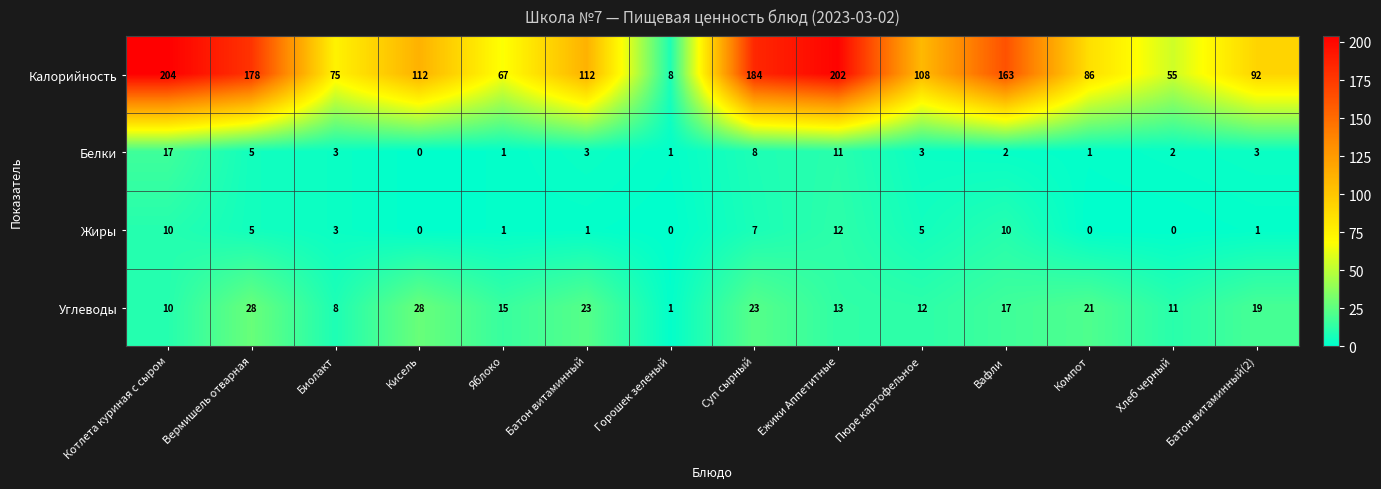

Where does the Жиры series first go above 3?

Котлета куриная с сыром